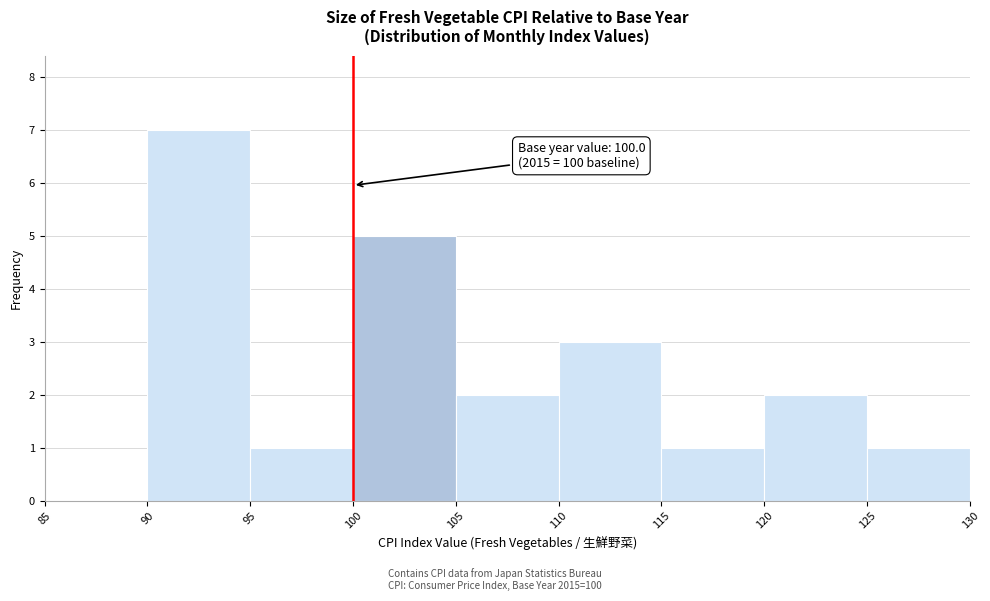

Which range on the x-axis has the tallest bar?

90 to 95